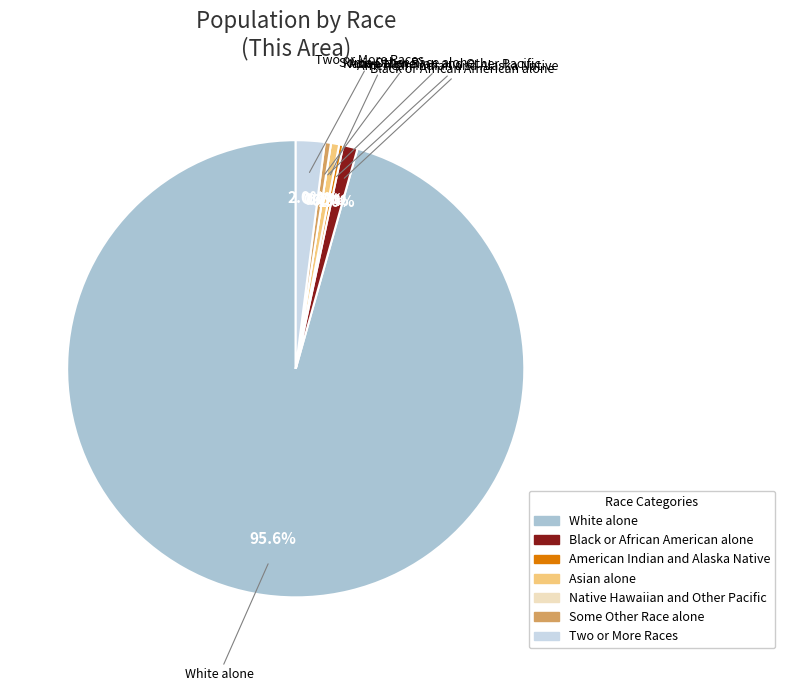

Is there any slice that represents more than half of the pie?

Yes